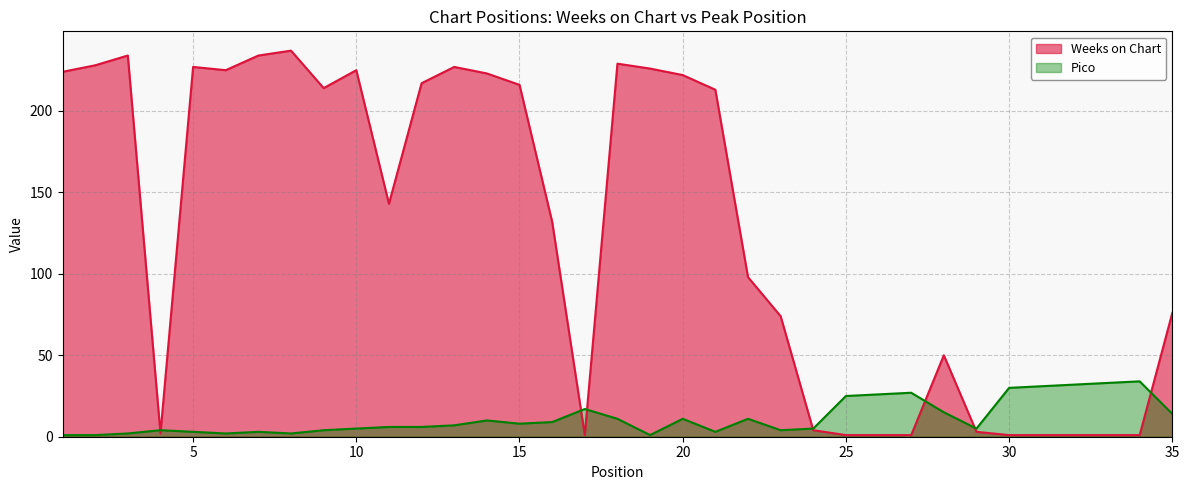

The Pico series shows 2 at 3. True or false?

True